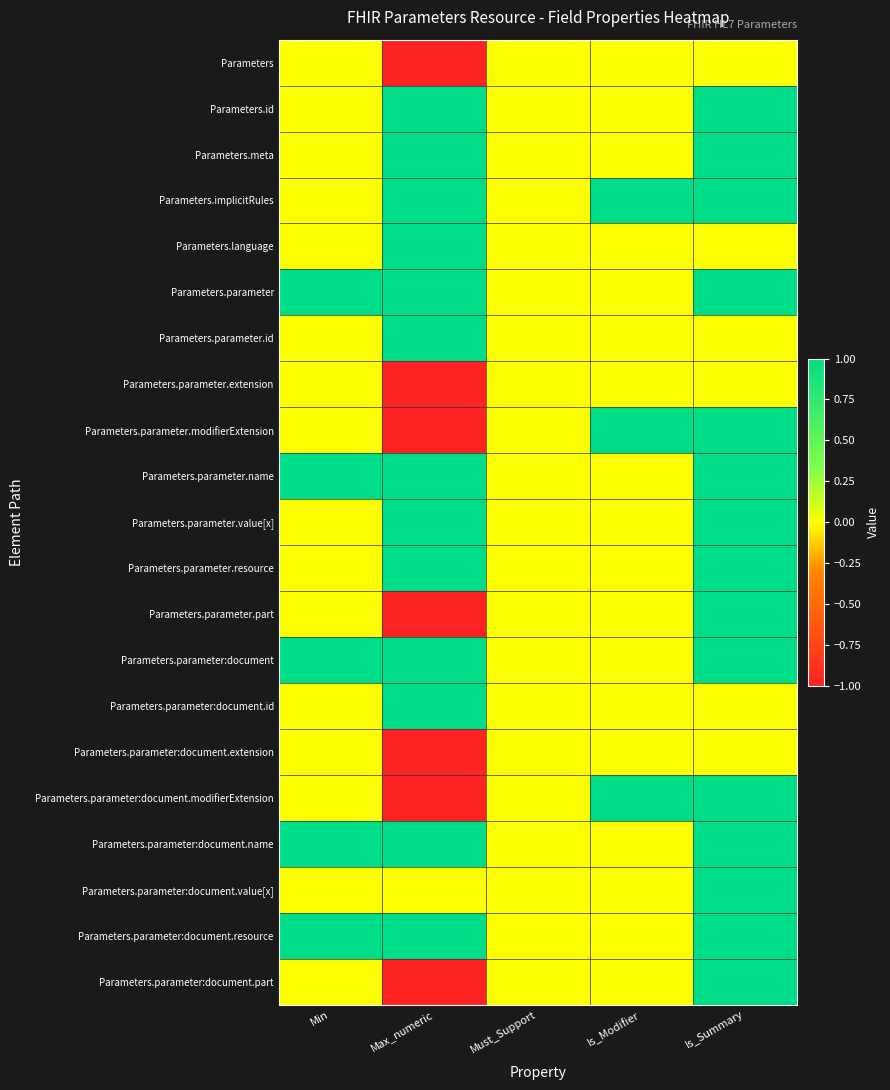

What is the maximum value shown in the chart?

1